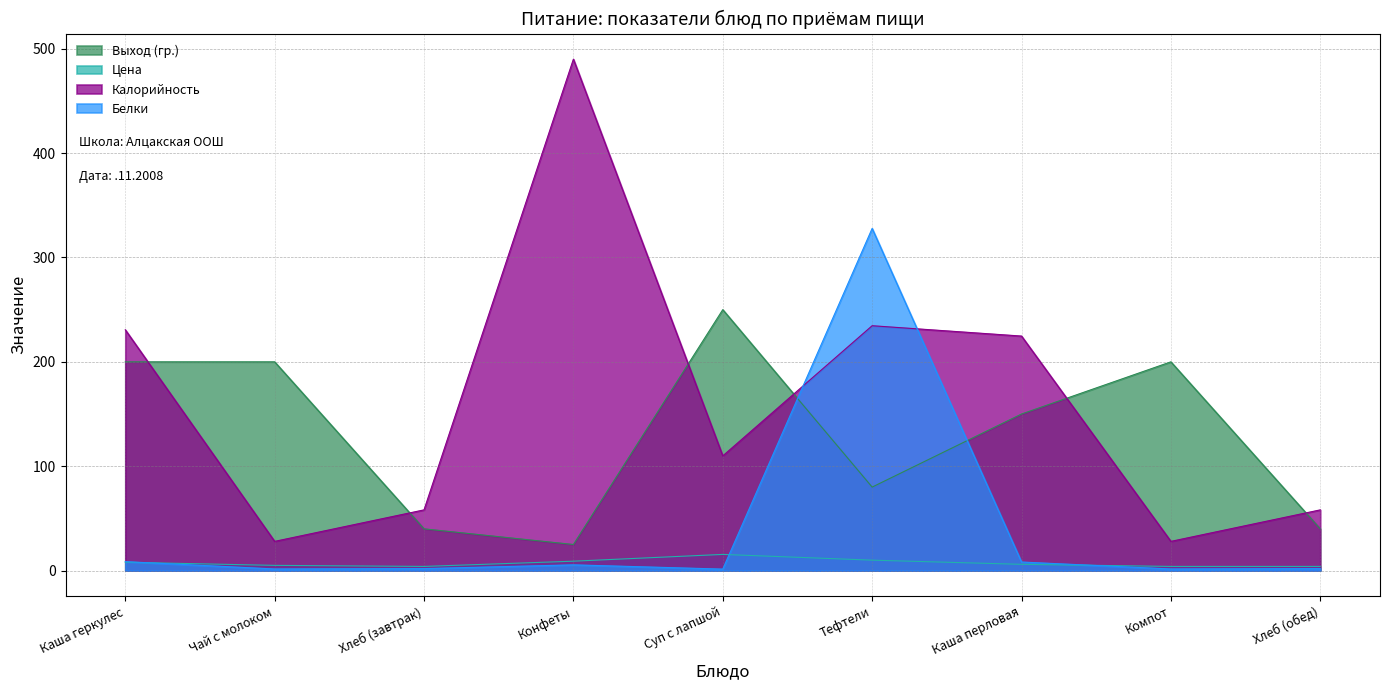

How many lines are shown in the chart?

4